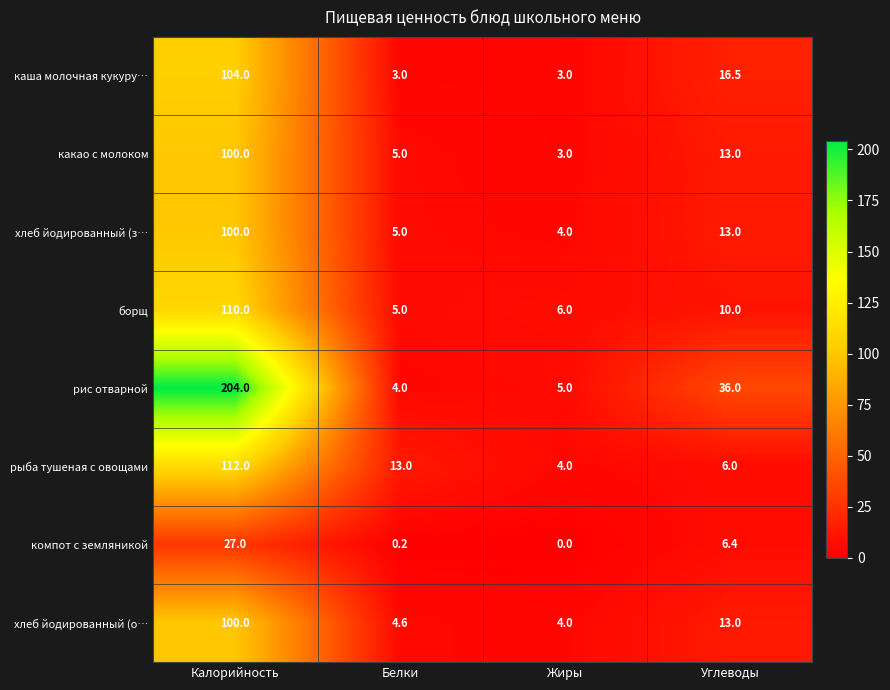

Where is хлеб йодированный (о… nearest to the value 52?

Углеводы